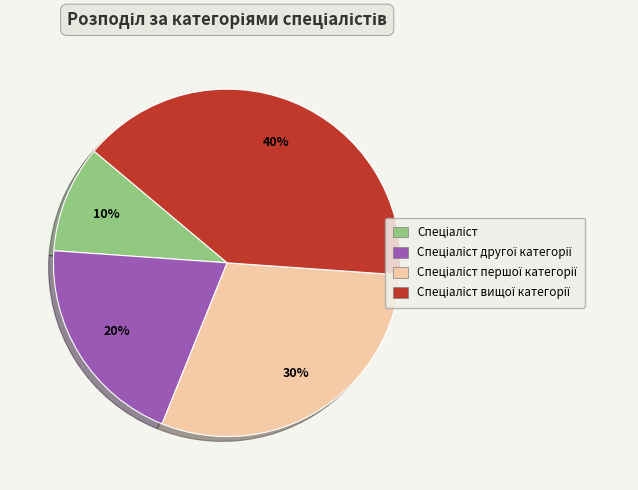

Does any single category account for the majority?

No